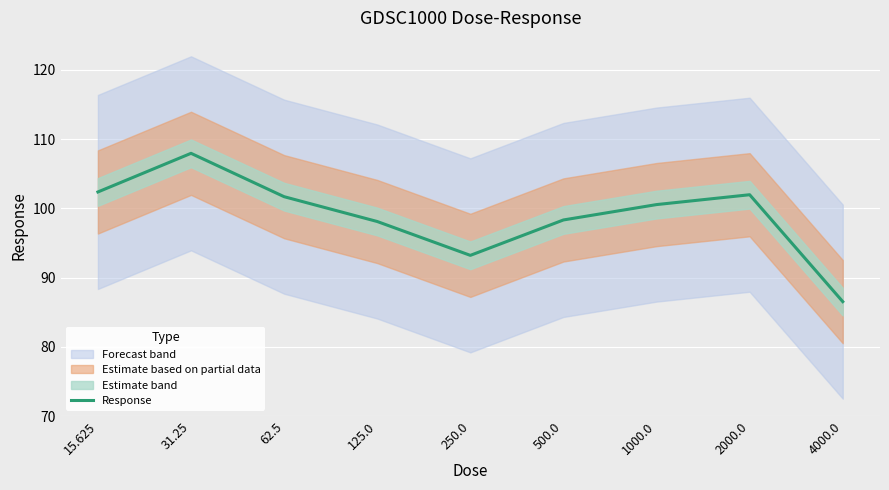

Which label corresponds to the largest value in the chart?

31.25